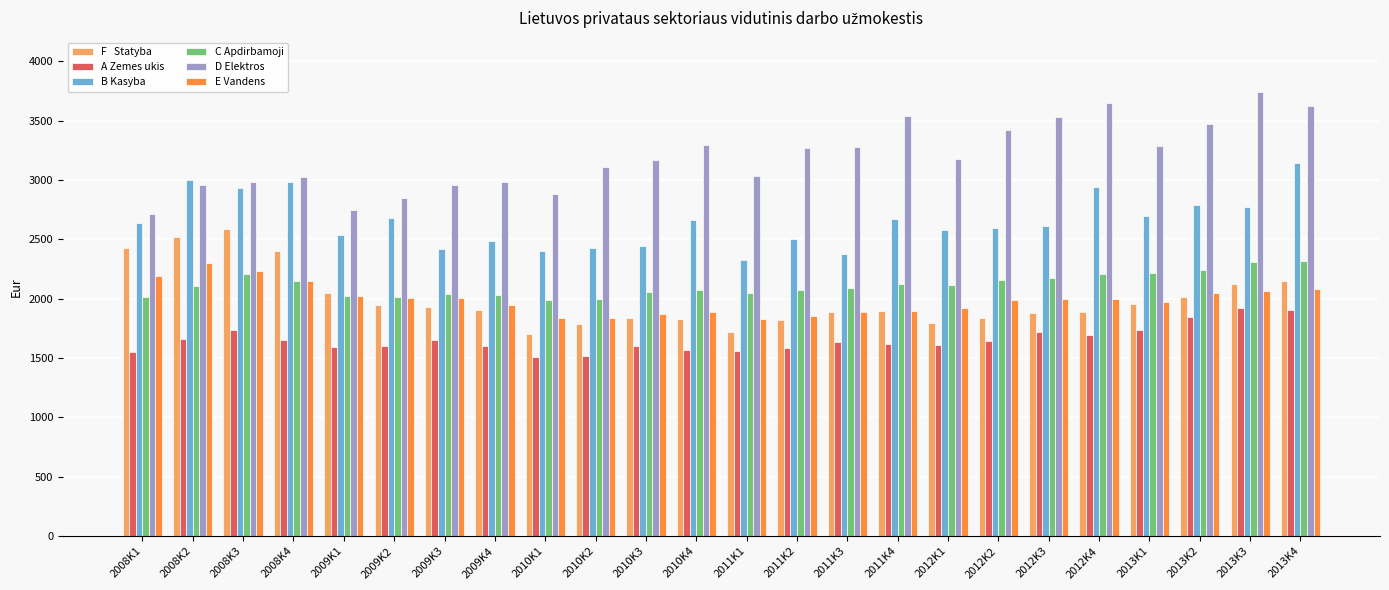

Count the number of data series in this chart.

6